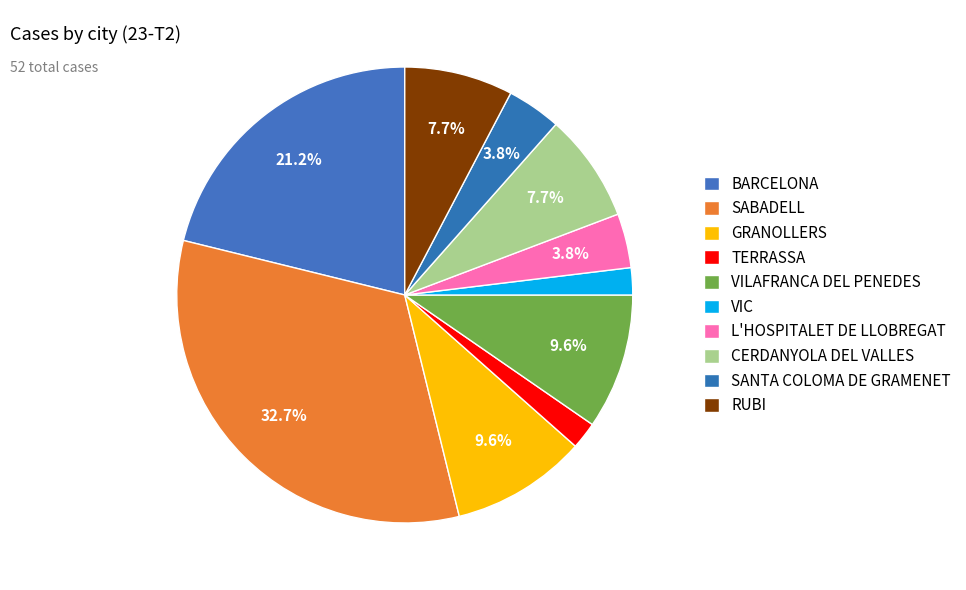

To the nearest percent, what percentage of the pie is VIC?

2%